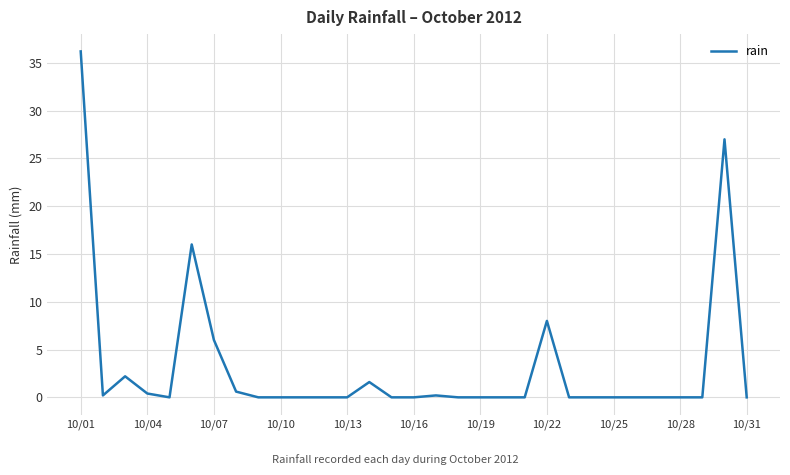

What is the greatest value displayed?

36.2